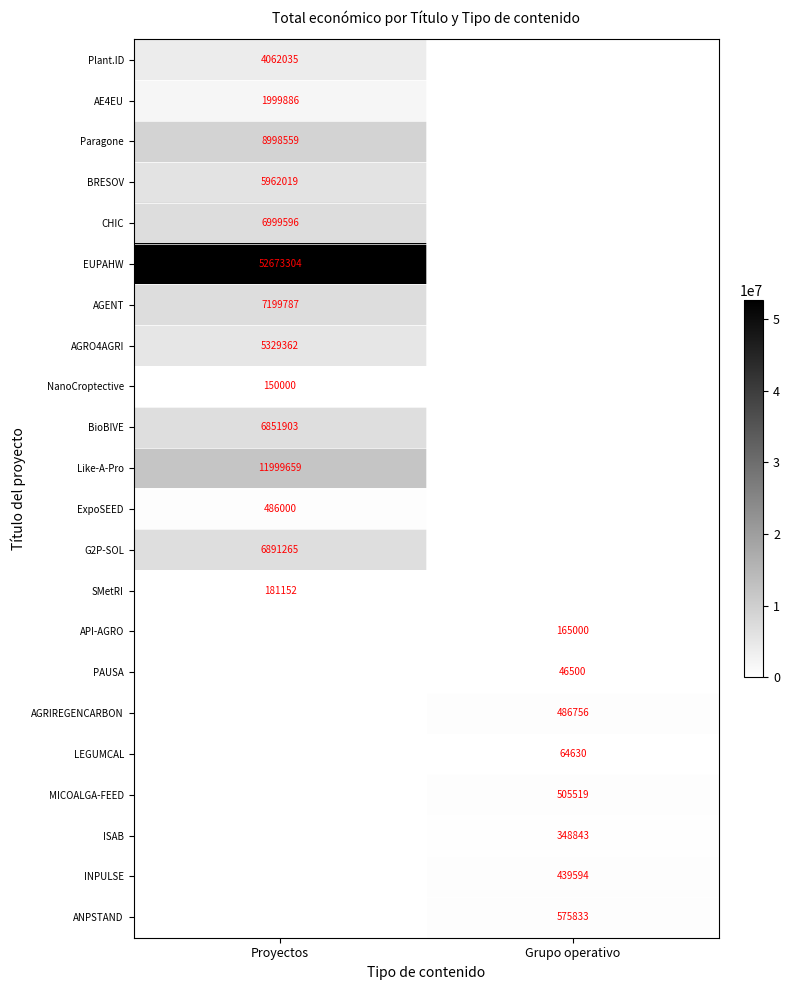

The ExpoSEED series shows 156115 at Proyectos. True or false?

False